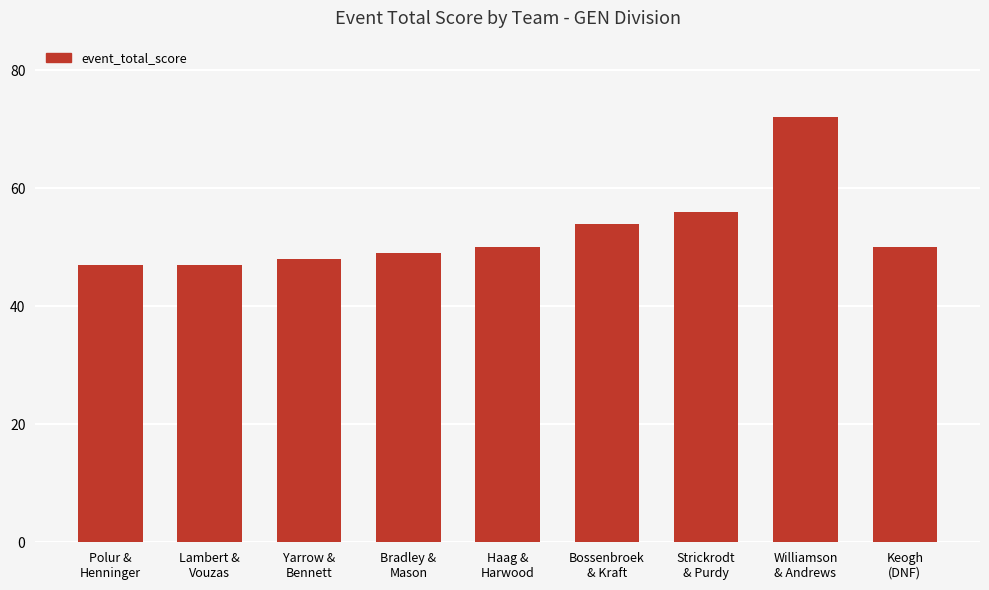

What is the value of the 3rd bar from the left?

48